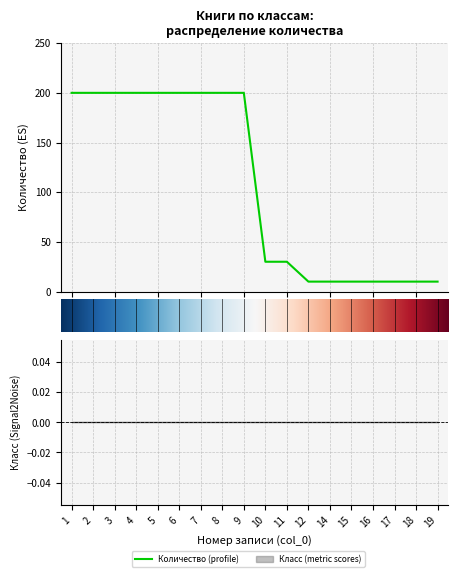

Count the values in the range 10 to 200.

18